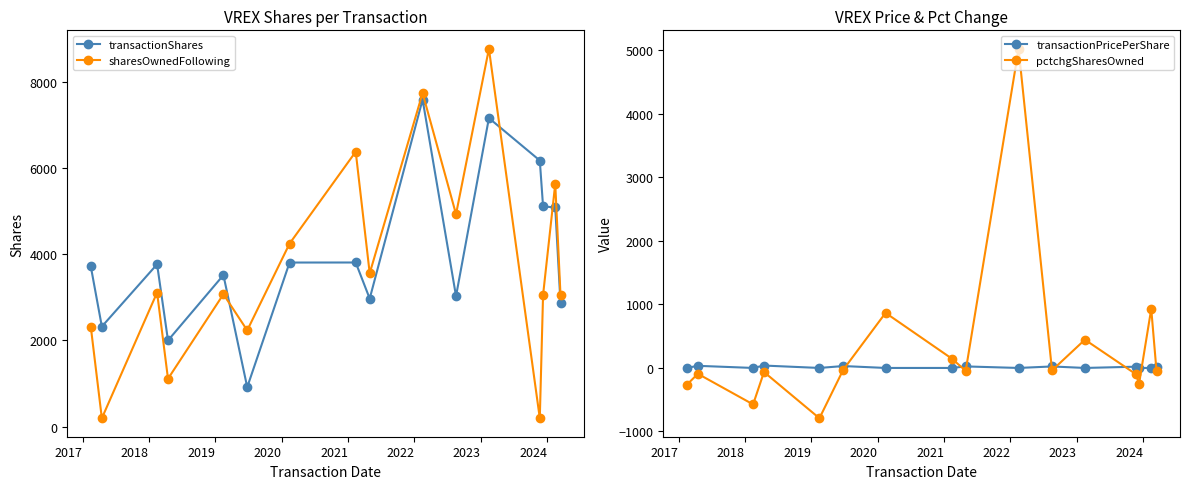

What is the difference between the second highest and minimum values in the pctchgSharesOwned series?

1722.0